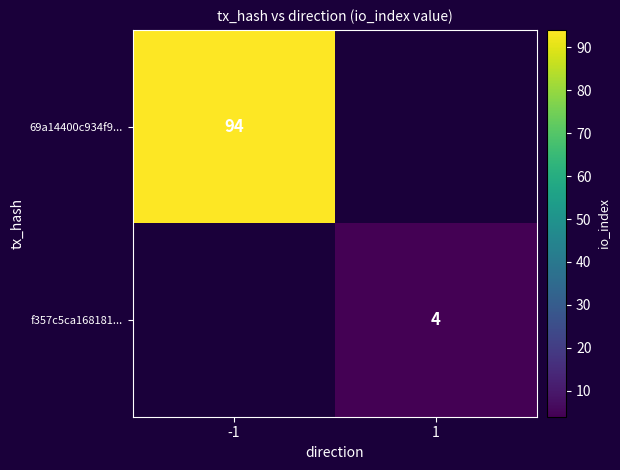

True or false: f357c5ca168181... has a value of 4 at 1.

True